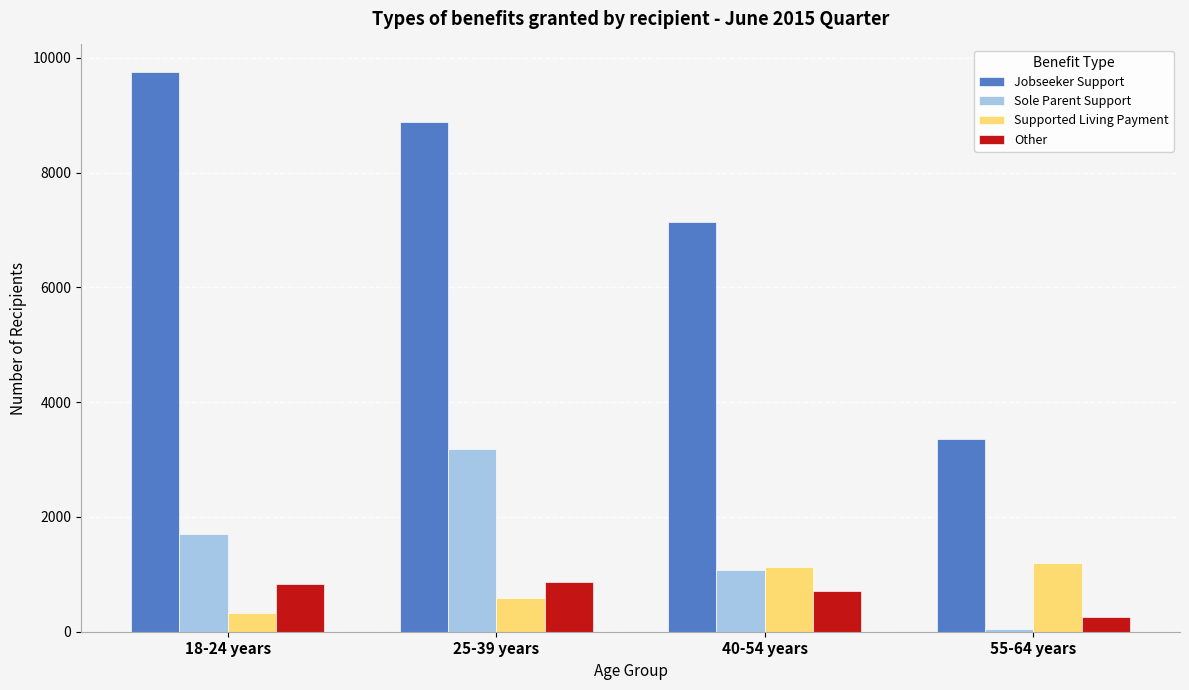

The value of Jobseeker Support at 25-39 years is 8877. True or false?

True